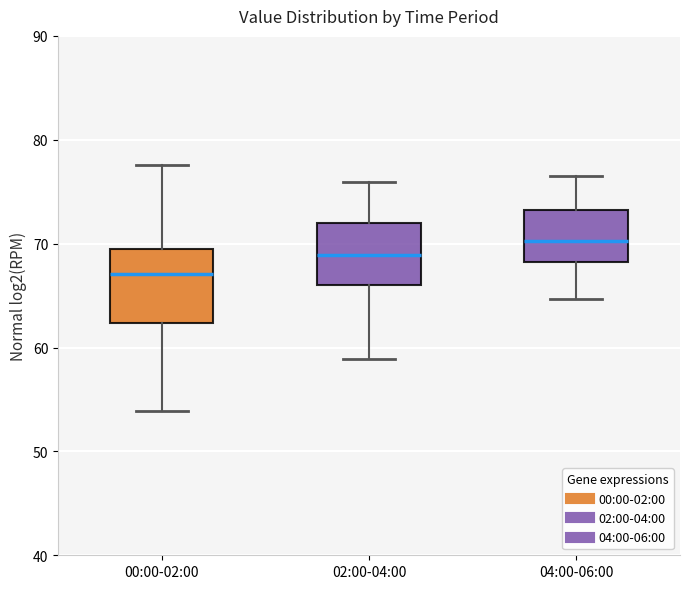

Where does the median line of the box for 04:00-06:00 sit on the y-axis? The values are not printed on the chart, so give them approximately, as read against the axis.

70